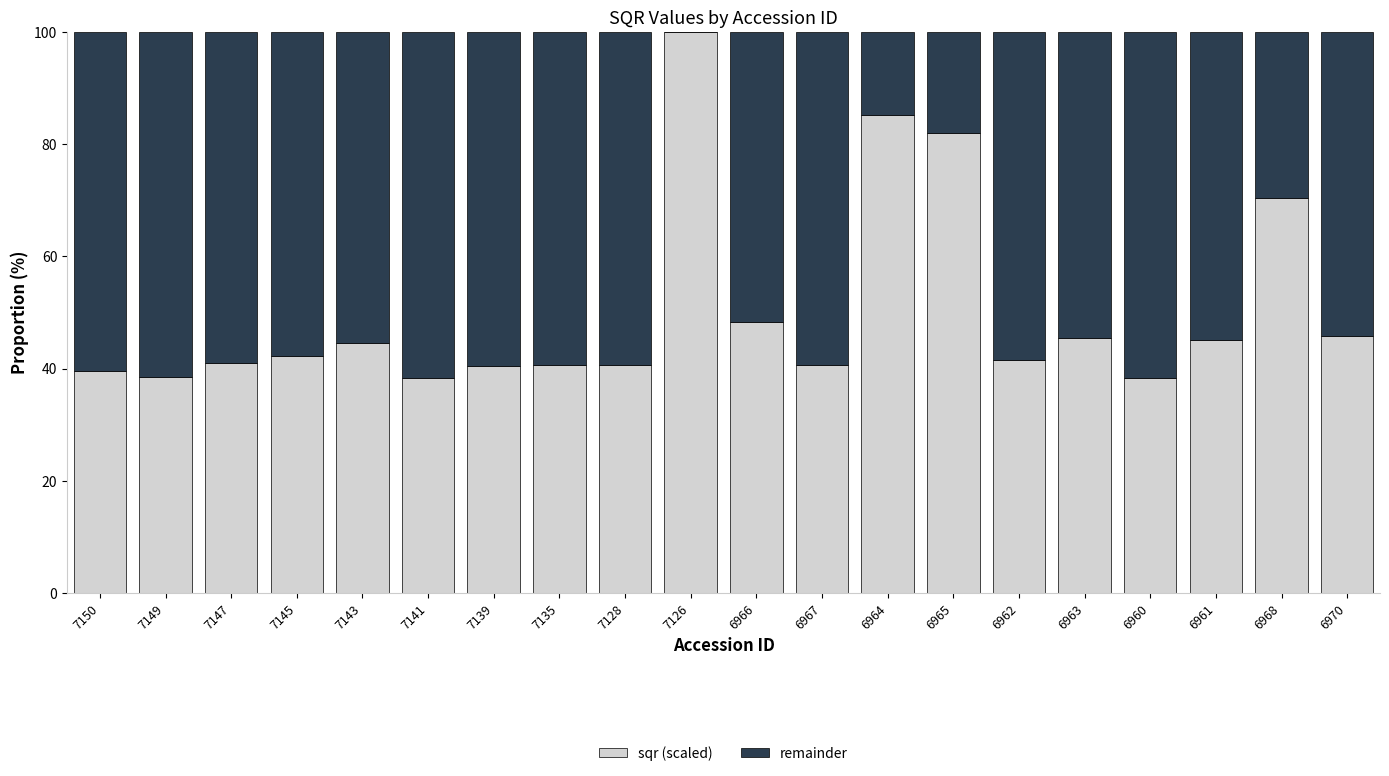

What is the total value across all series at 6967?

100.0